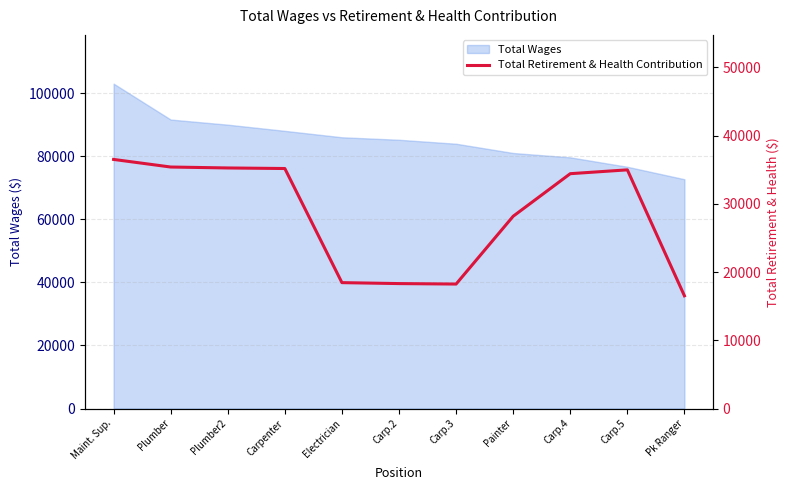

Rank the categories by value from lowest to highest.

Pk Ranger, Carp.3, Carp.2, Electrician, Painter, Carp.4, Carp.5, Carpenter, Plumber2, Plumber, Maint. Sup.